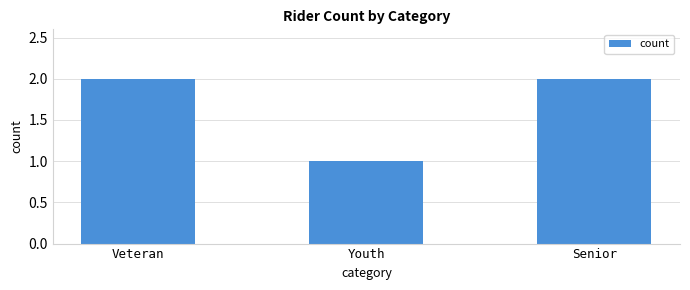

What position from the right is Veteran?

3